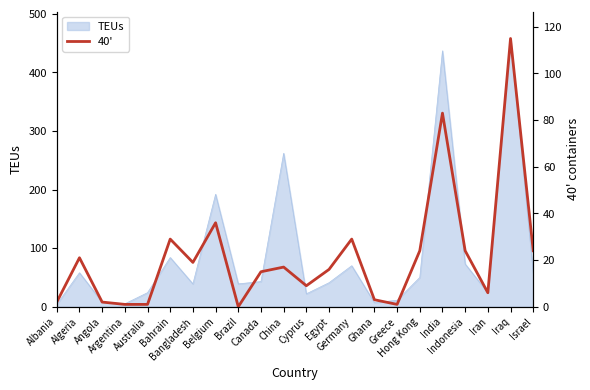

Which category has the lowest value across all series?

Brazil